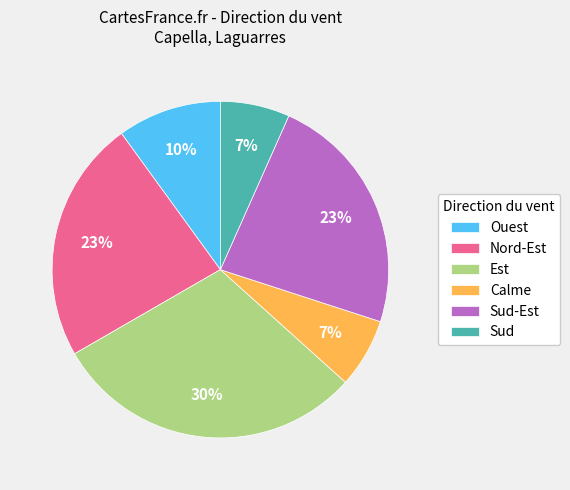

Which slice is the largest?

Est